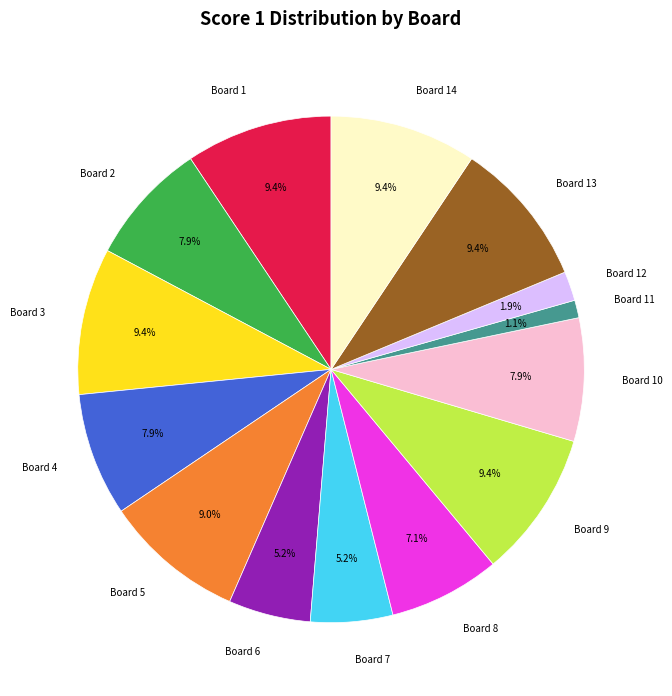

Is it true that Board 8 is 1% of the pie?

False